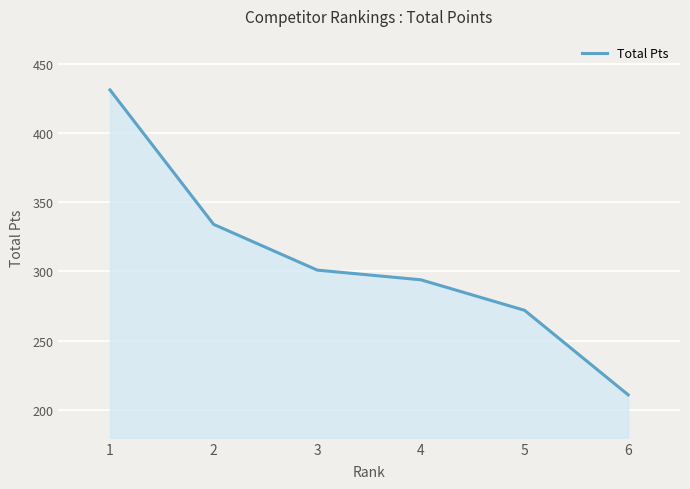

Between 5 and 3, which is larger?

3